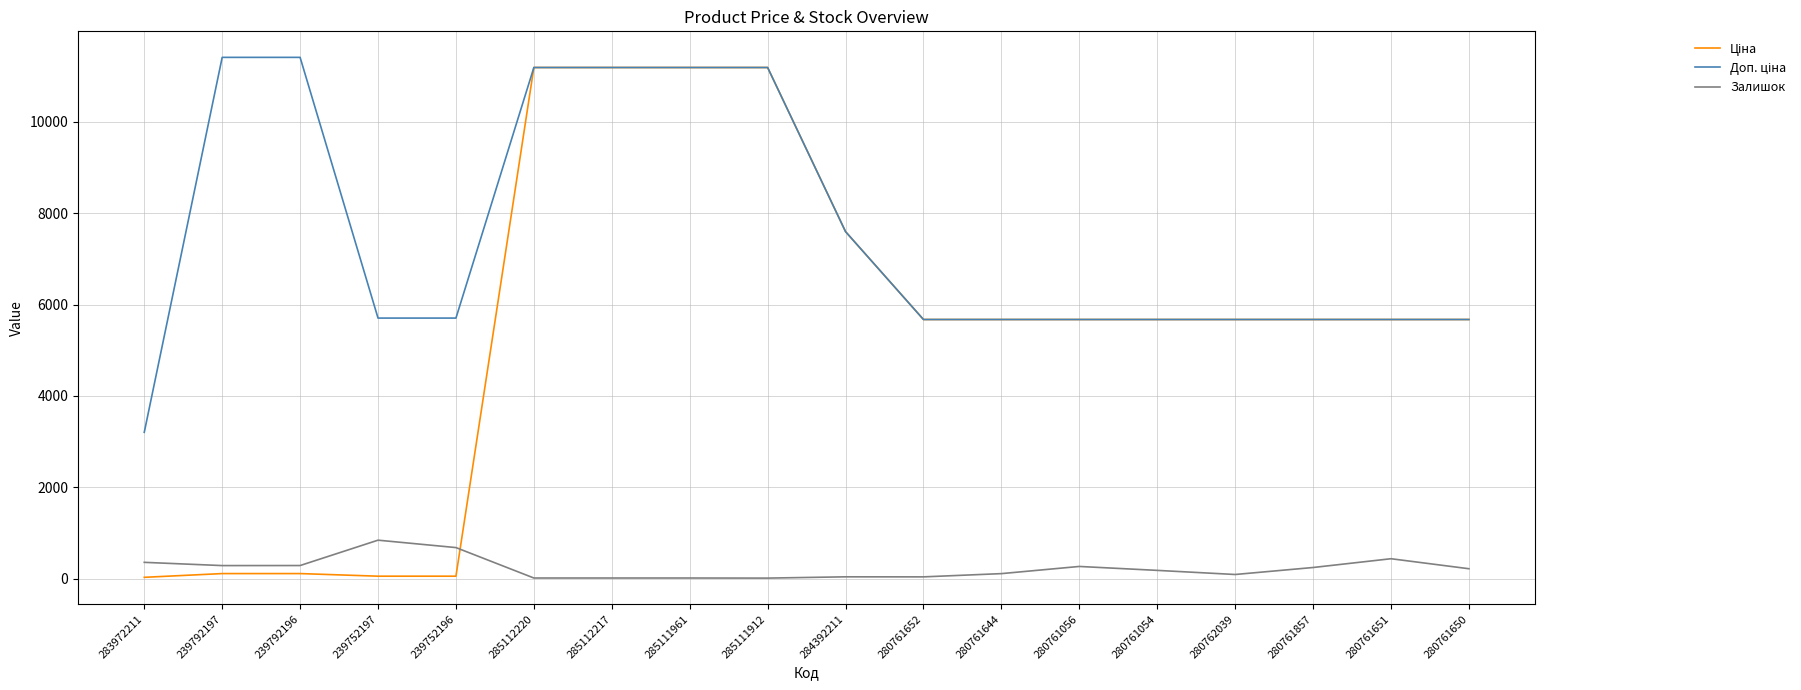

Is it true that Залишок equals 247.0 at 280761857?

True